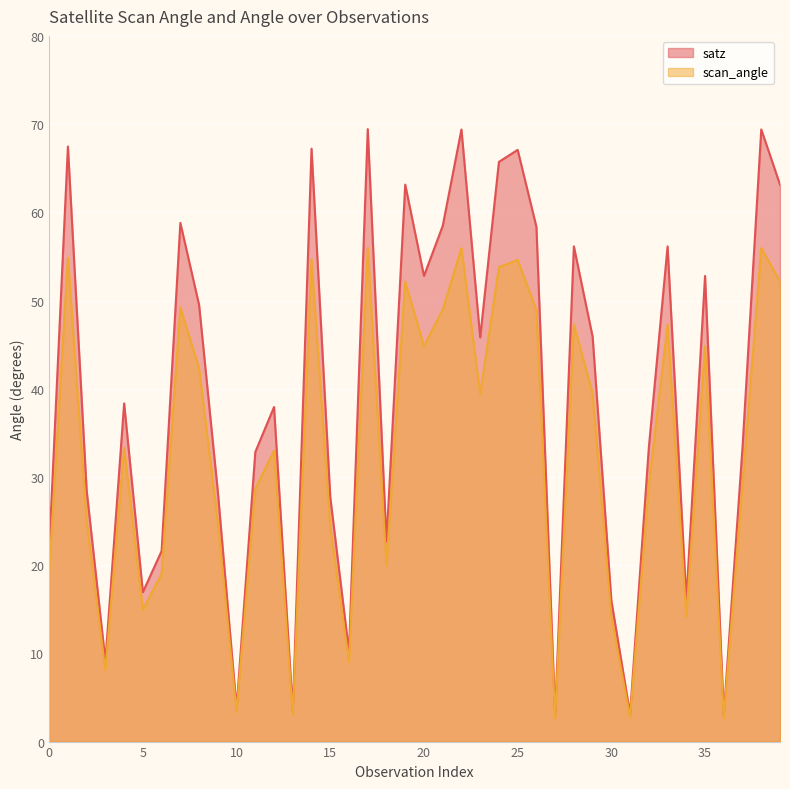

At which label is satz closest to 36?

12